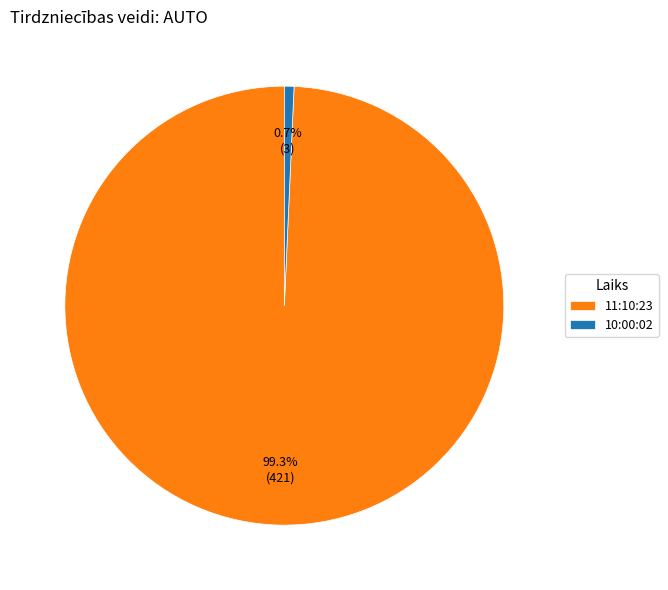

How many slices are in this pie chart?

2